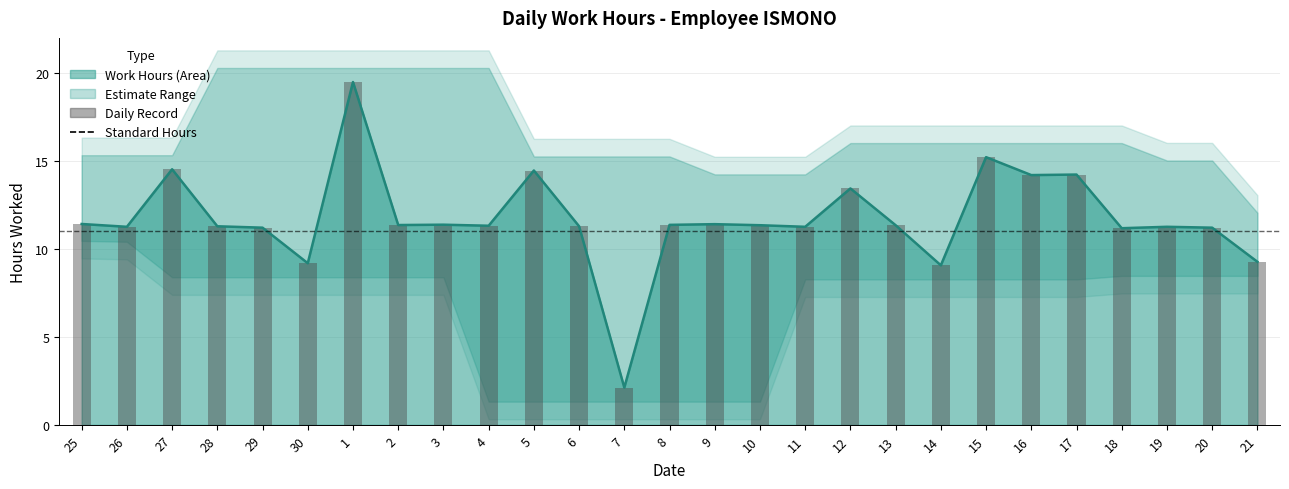

List the labels in order of value, largest first.

1, 15, 27, 5, 17, 16, 12, 25, 9, 3, 8, 2, 10, 13, 4, 28, 6, 26, 11, 19, 29, 20, 18, 21, 30, 14, 7